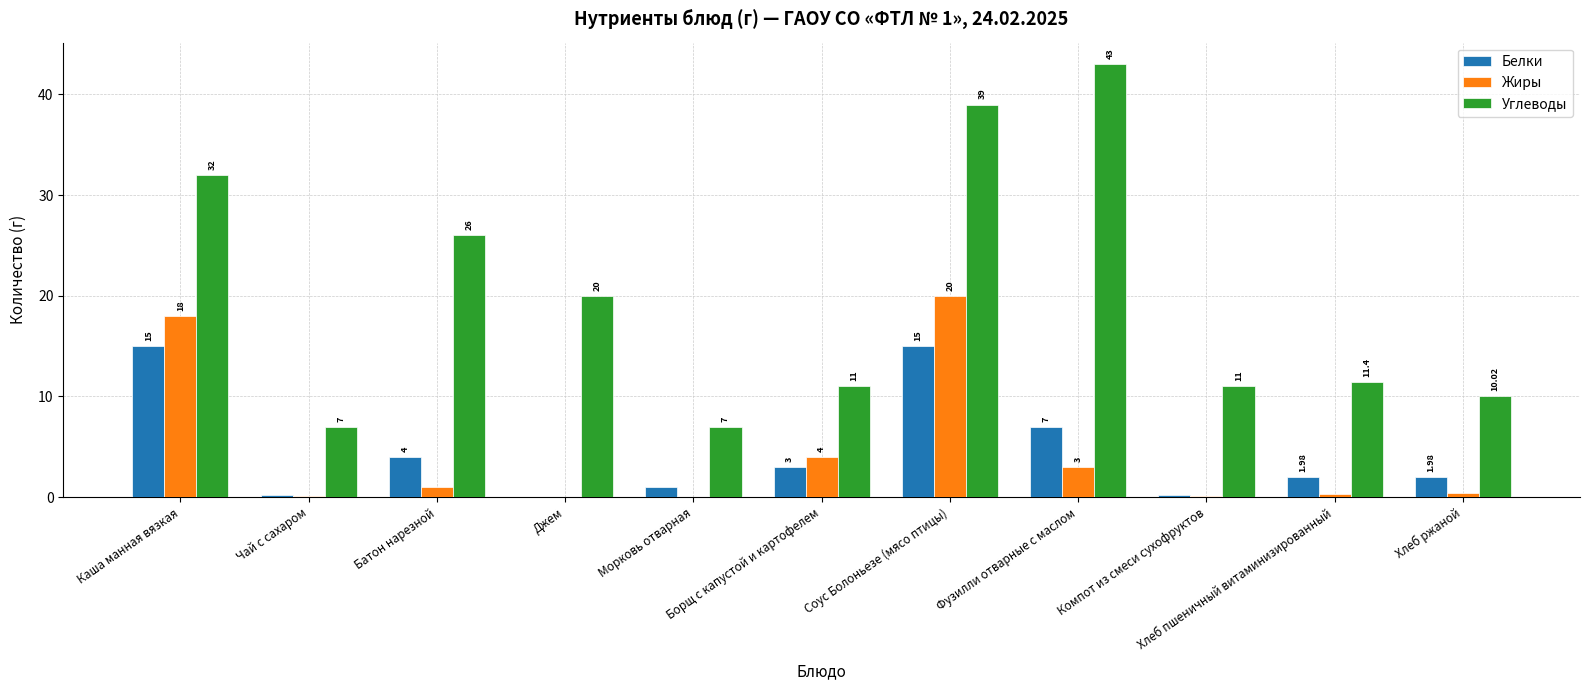

Which category has the highest value across all series?

Фузилли отварные с маслом